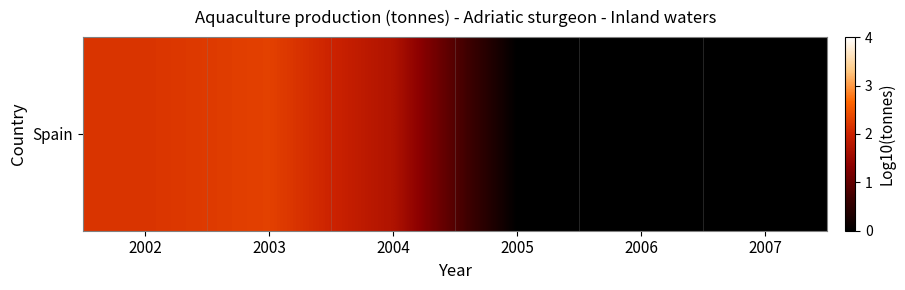

What is the greatest value displayed?

2.3